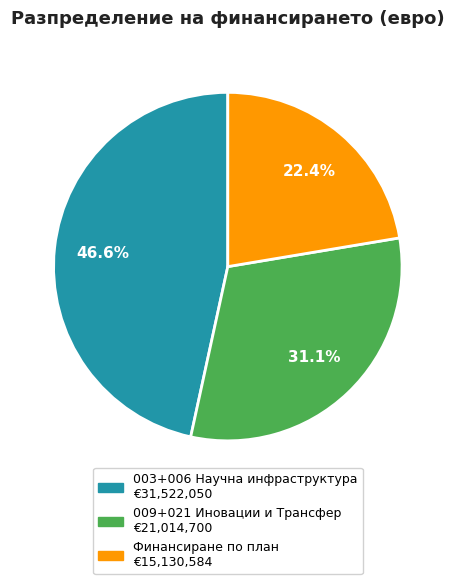

The 009+021 Иновации и Трансфер slice represents 31% of the pie. True or false?

True